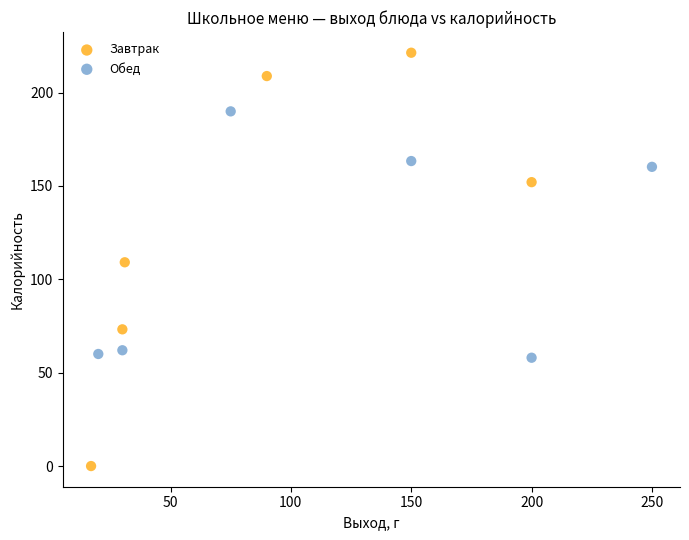

Which series reaches the minimum Y coordinate?

Завтрак